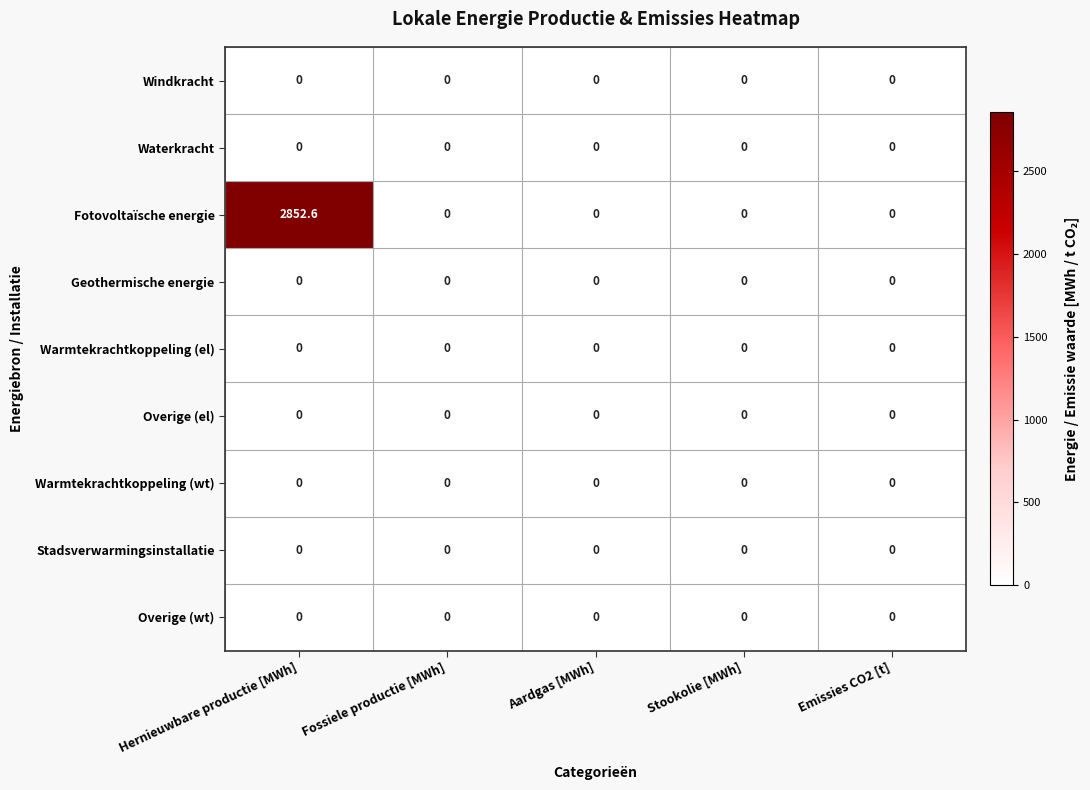

At which category is the sum across all series the highest?

Hernieuwbare productie [MWh]